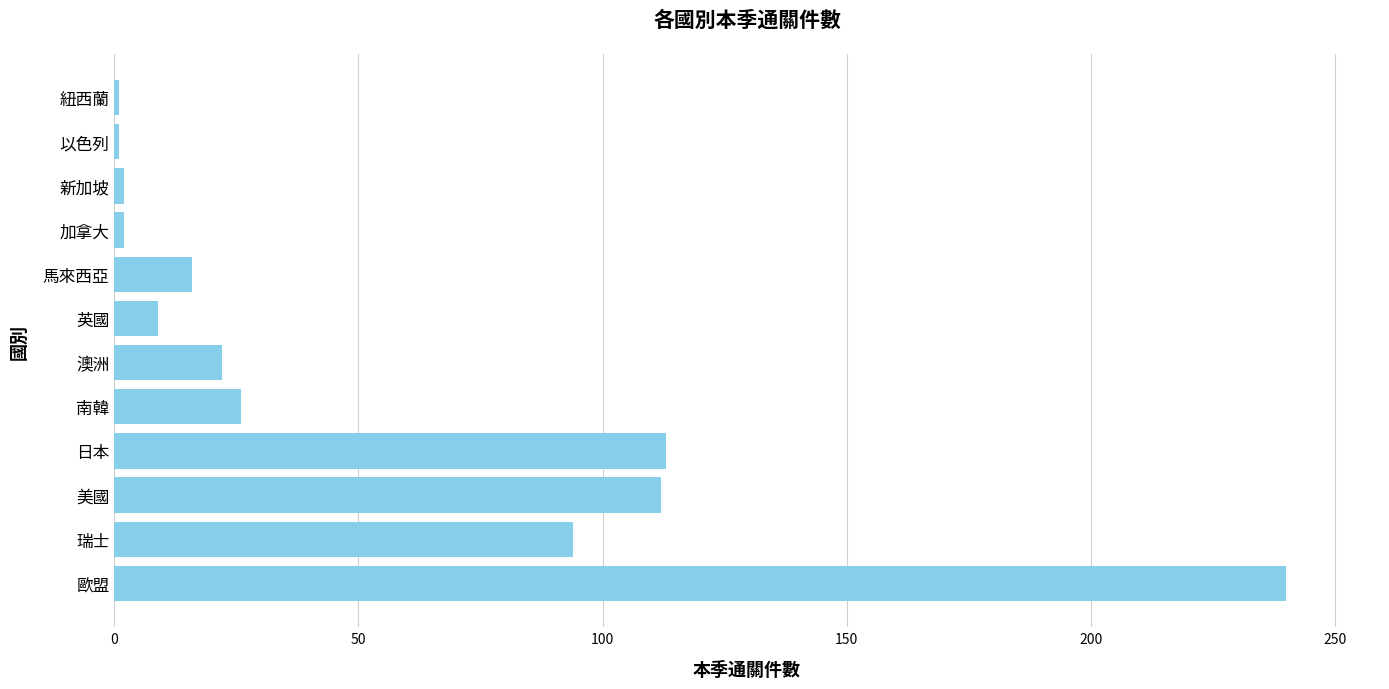

Are the bars horizontal?

Yes